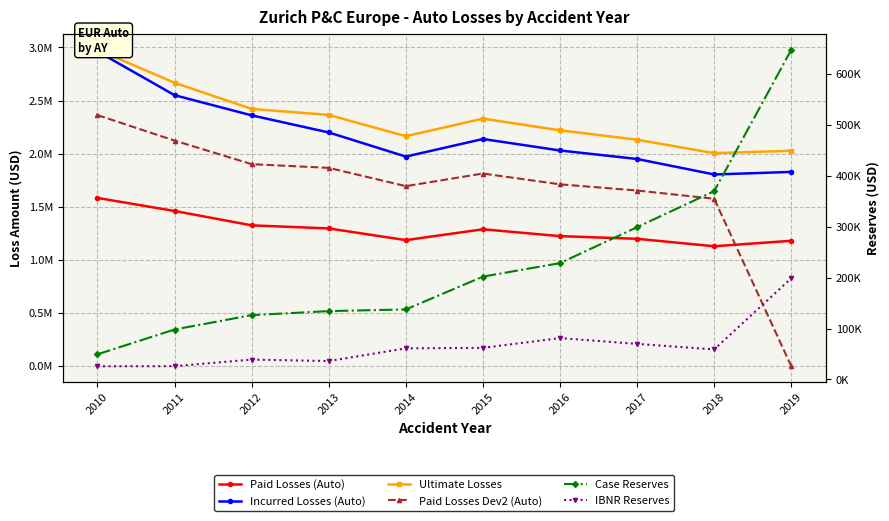

Which label corresponds to the smallest value in the chart?

2019